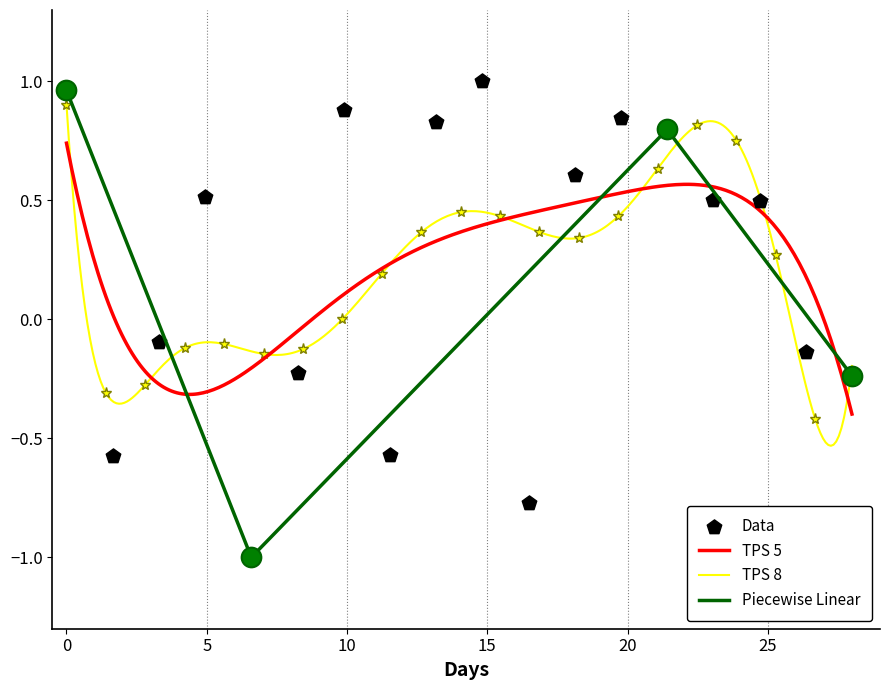

What is the highest value of the TPS 8 series?

0.9